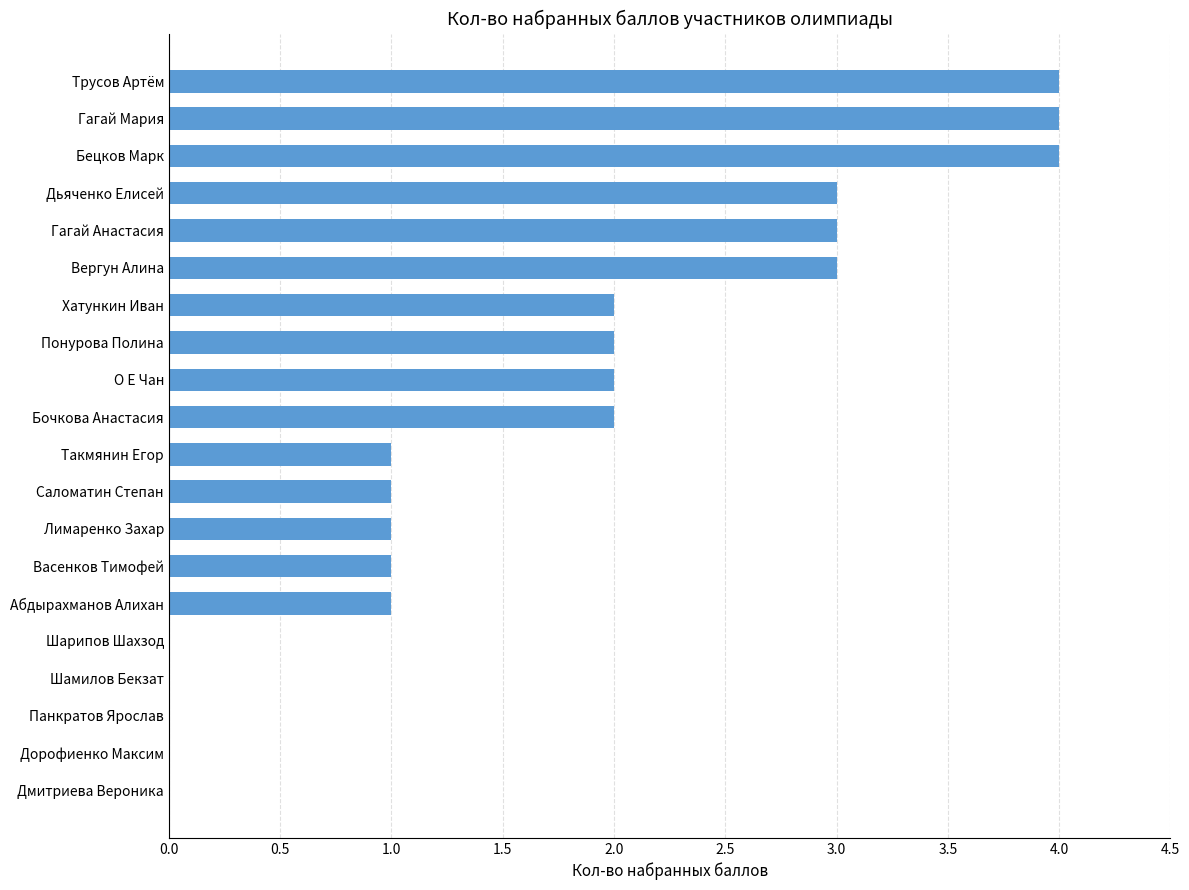

What is the greatest value displayed?

4